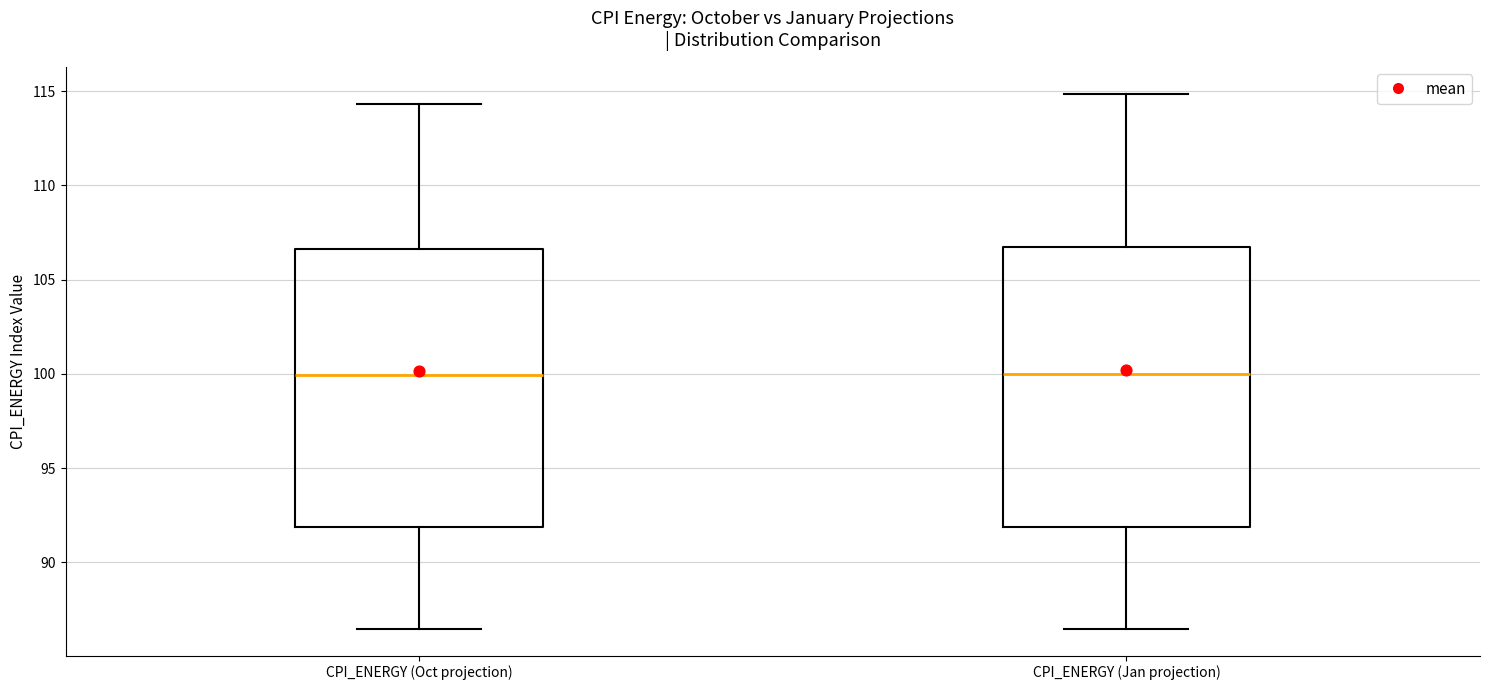

Where does the median line of the box for CPI_ENERGY (Oct projection) sit on the y-axis? The values are not printed on the chart, so give them approximately, as read against the axis.

100.0